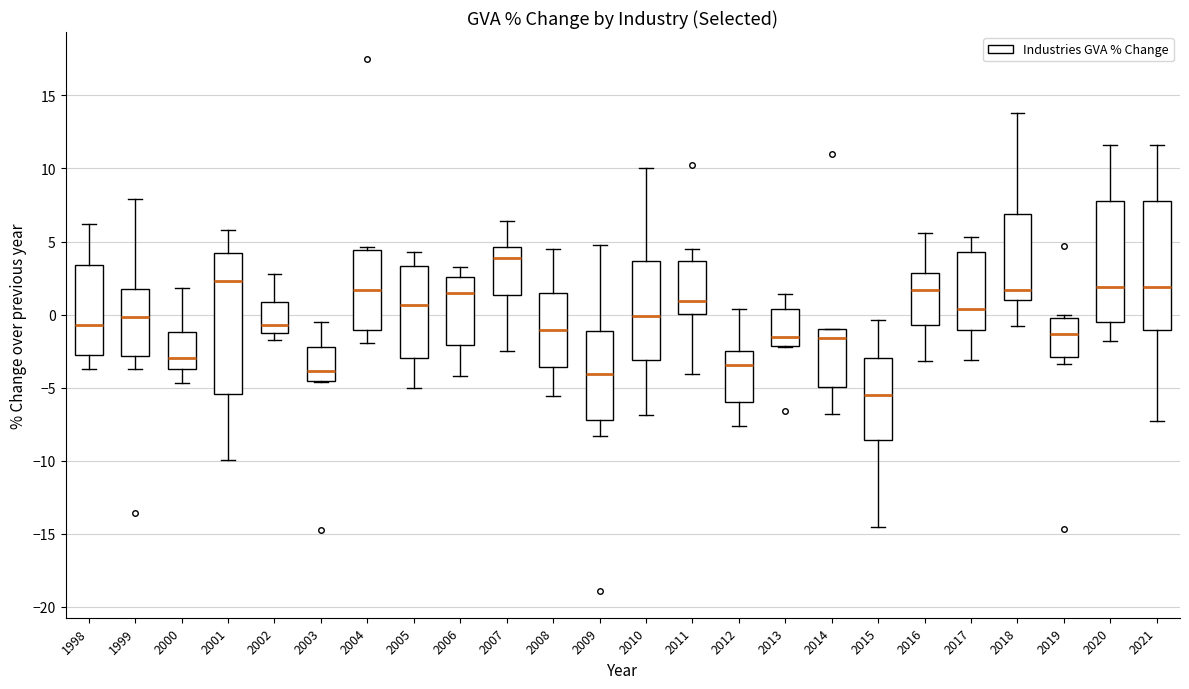

Which box has the lowest median line?

2015